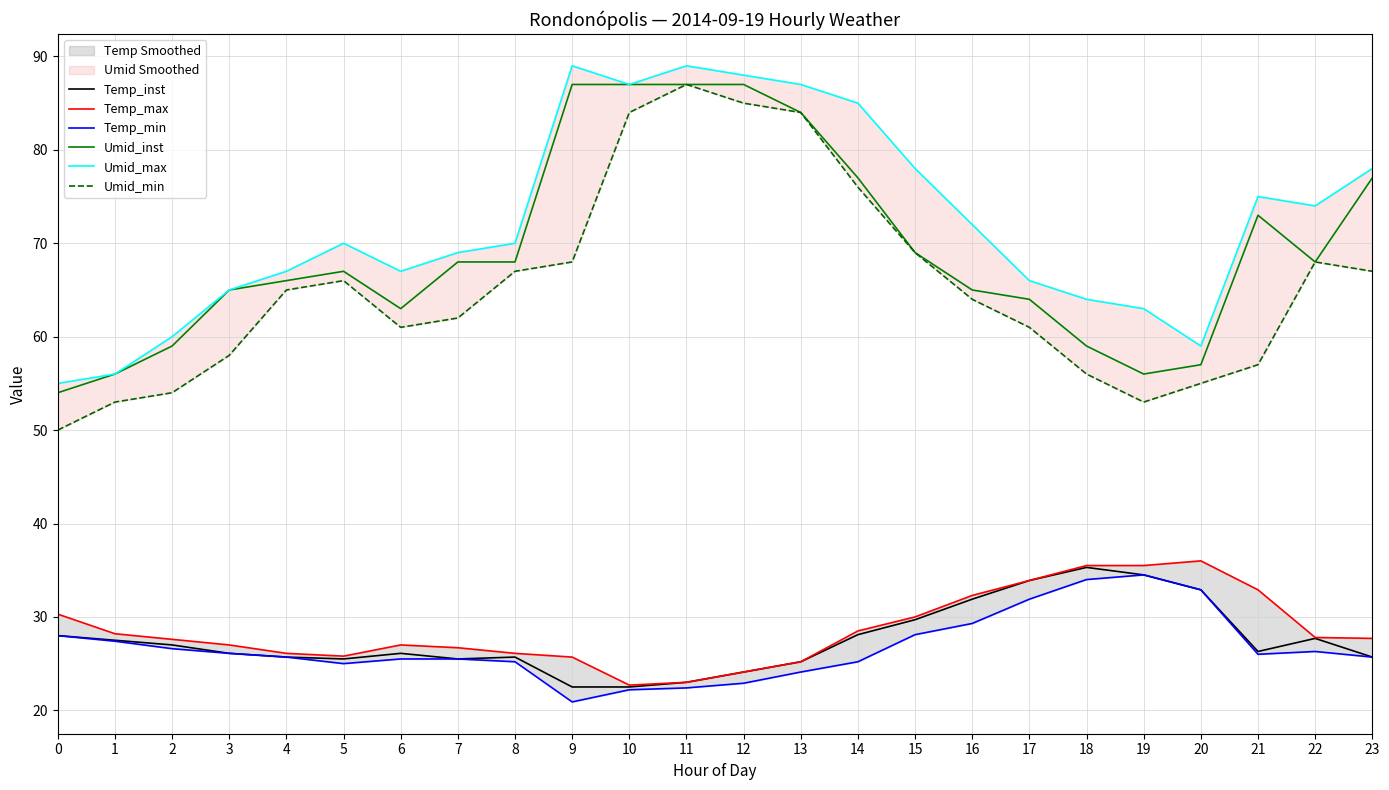

What is the spread (max minus min) of values at 13?

62.9